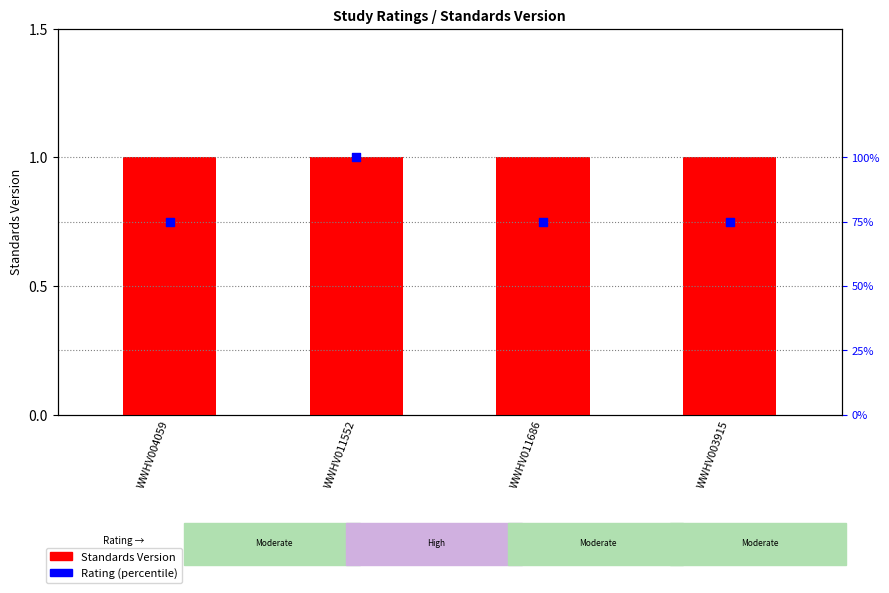

At which category is the sum across all series the highest?

WWHV011552